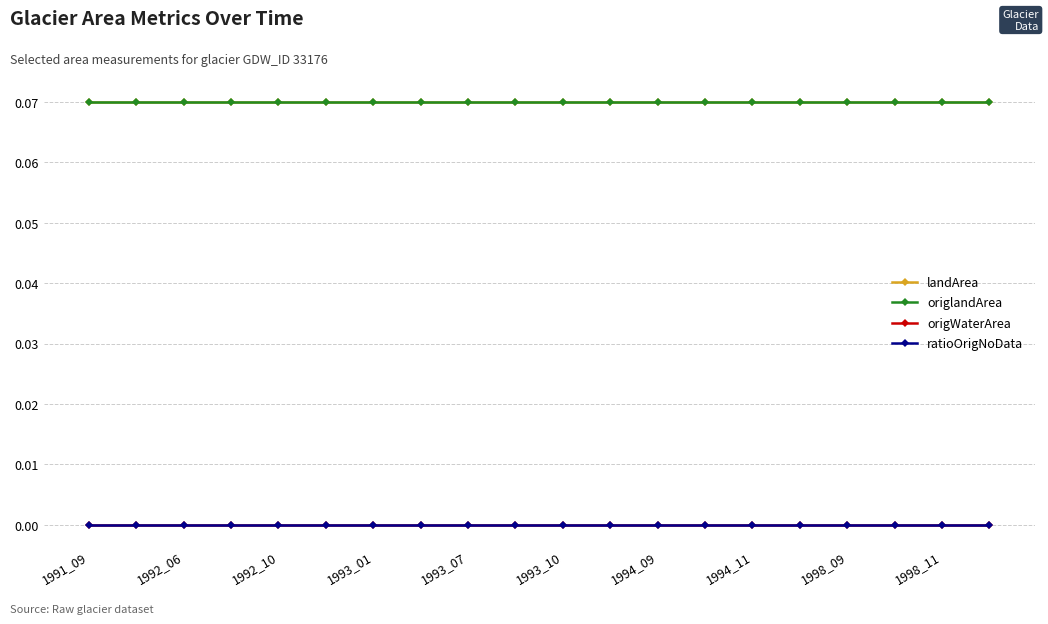

Where is ratioOrigNoData nearest to the value 0?

1991_09